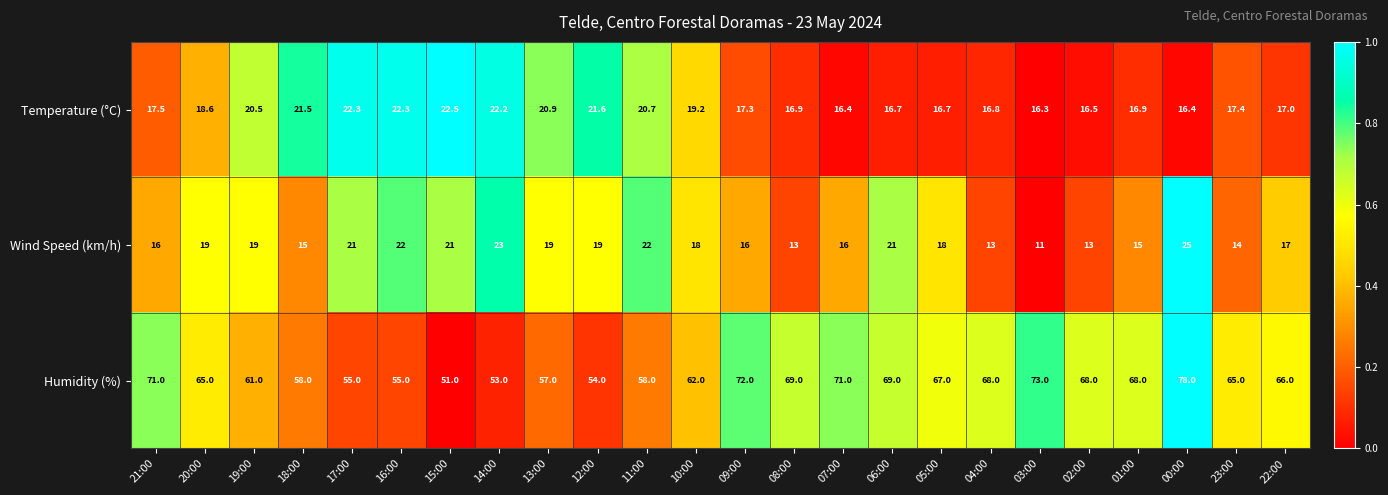

How many distinct data groups are displayed?

3